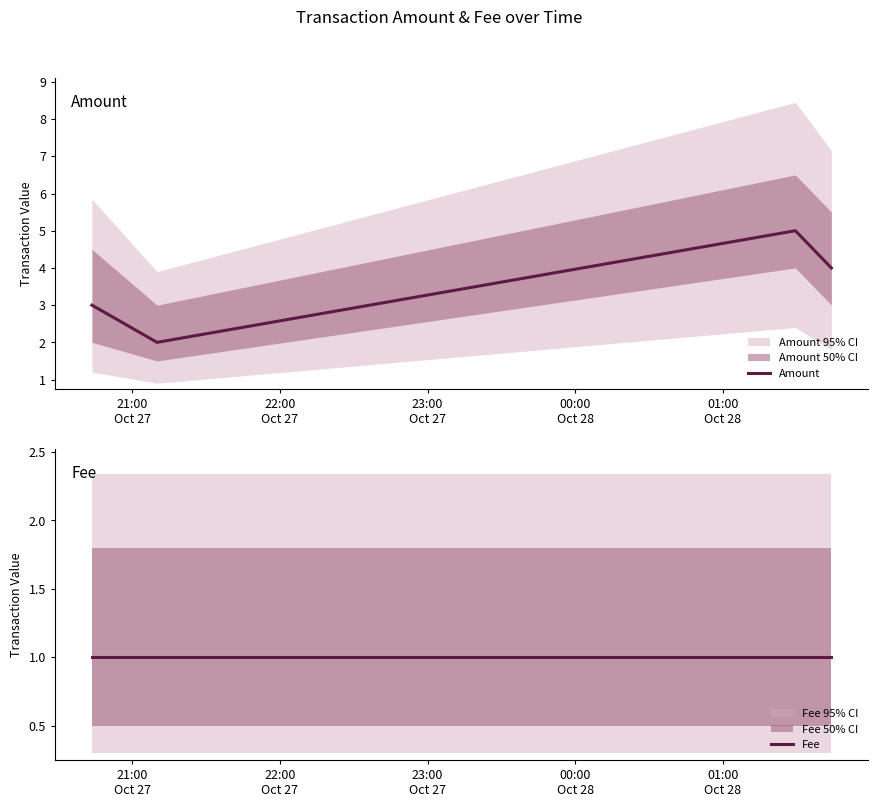

What is the highest value of the Amount series?

5